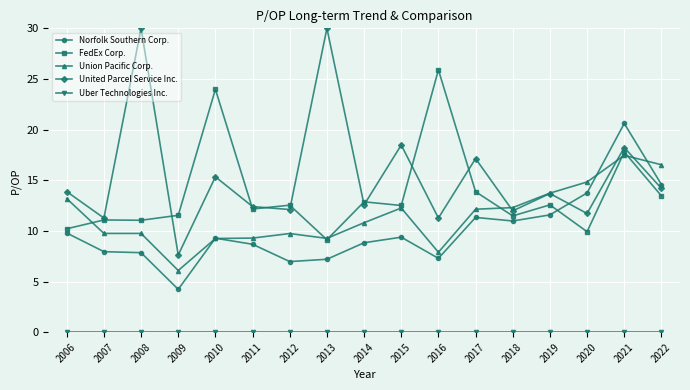

Between 2007 and 2022, which series saw the biggest shift?

Union Pacific Corp.